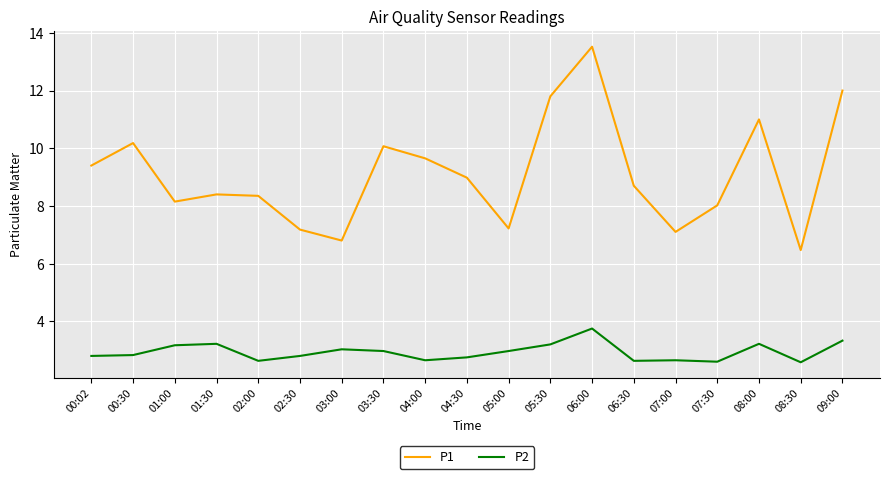

What is the sum of the P1 values at 04:00 and 05:00?

16.9